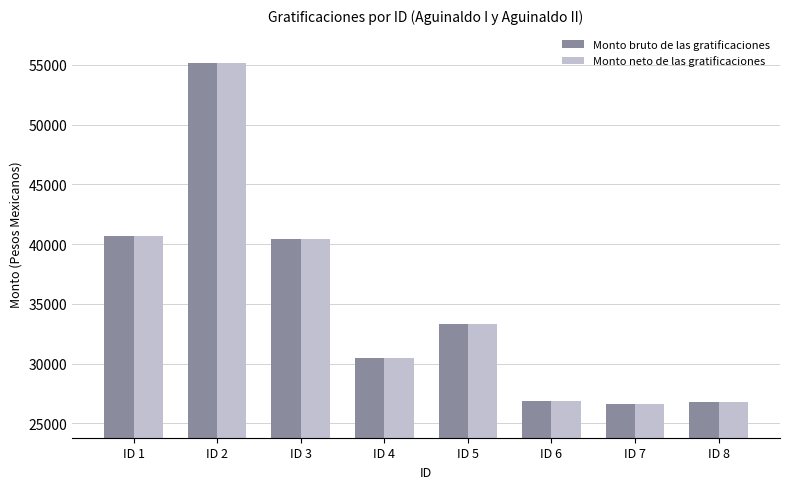

The value of Monto bruto de las gratificaciones at ID 7 is 26656.4. True or false?

True